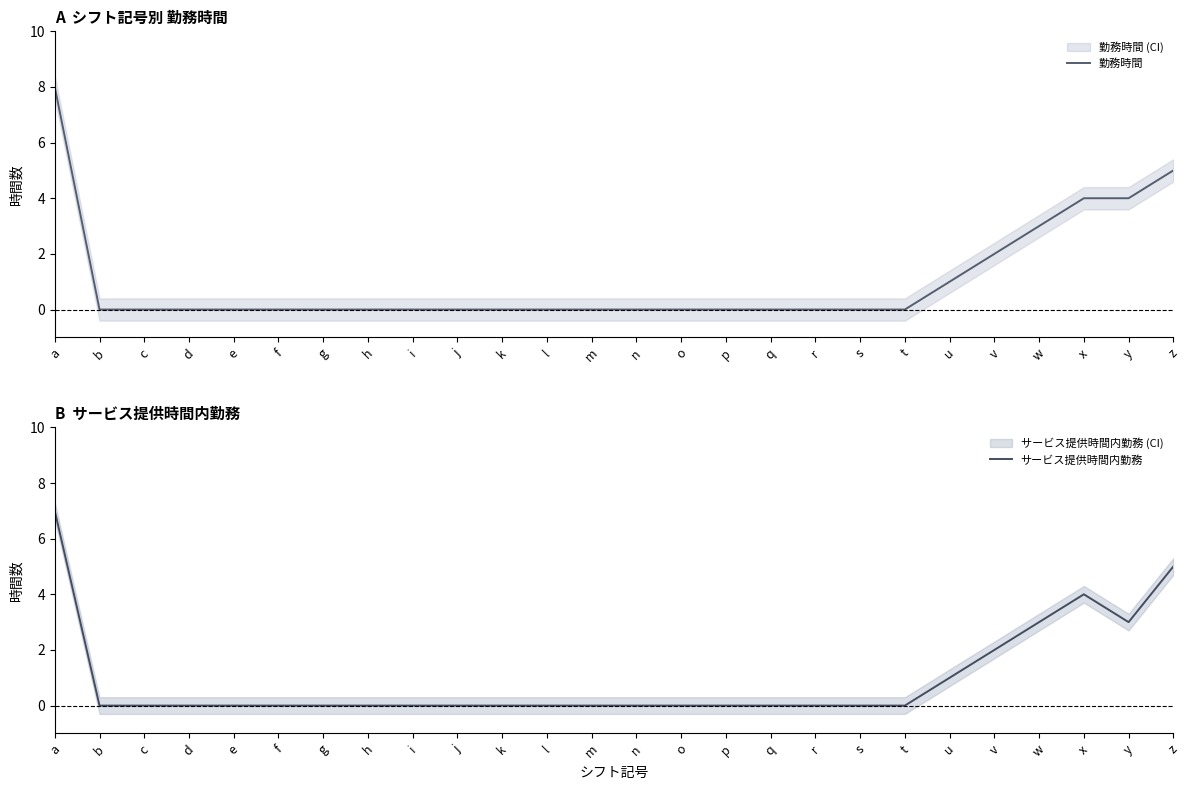

What are all the series names shown in the legend?

勤務時間, サービス提供時間内勤務